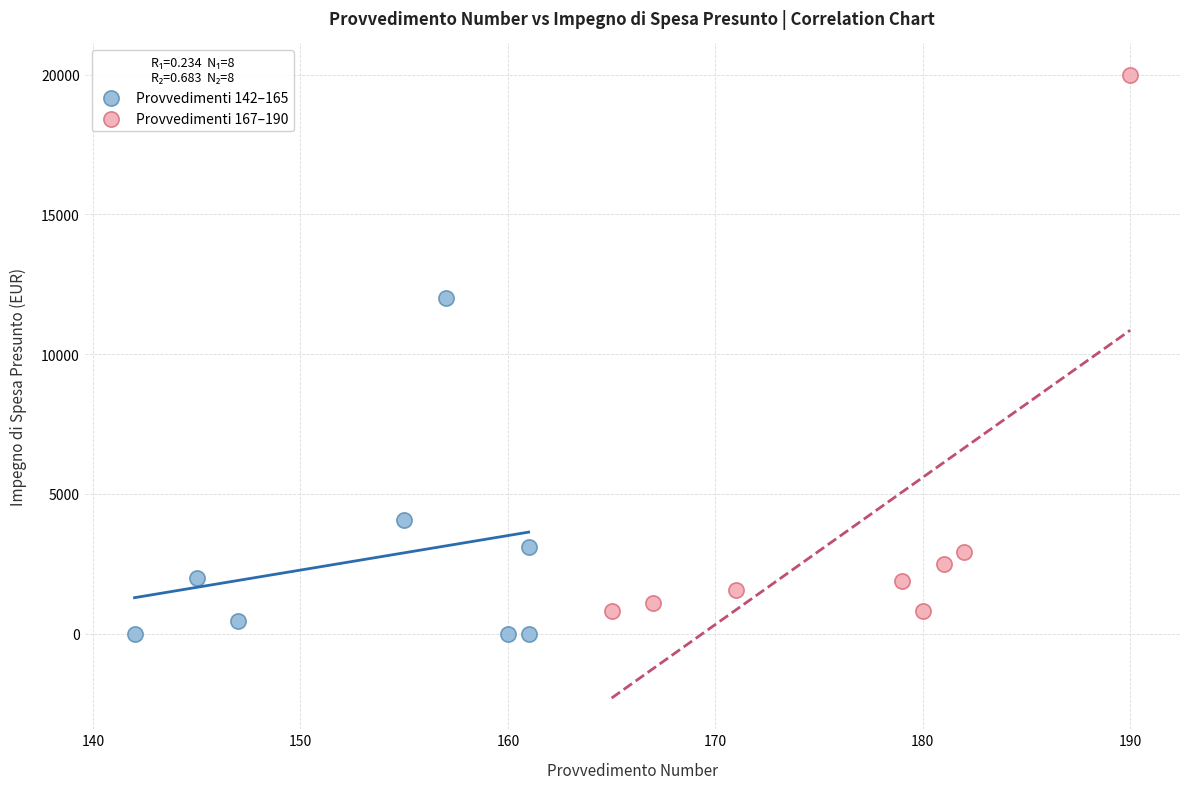

Which series contains the highest Y value?

Provvedimenti 167–190